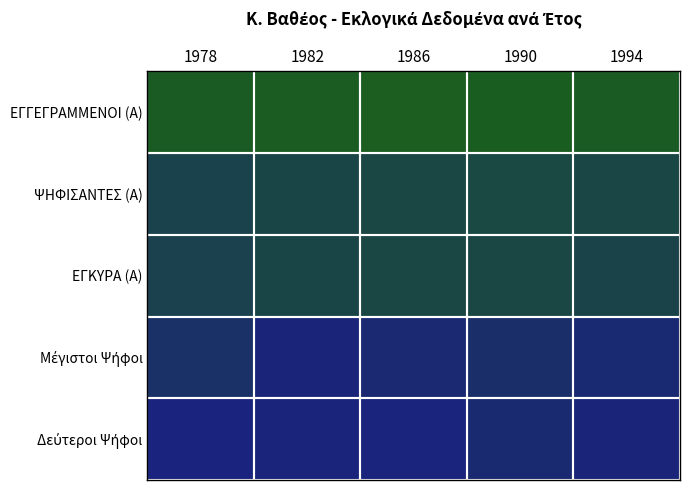

How many distinct data groups are displayed?

5